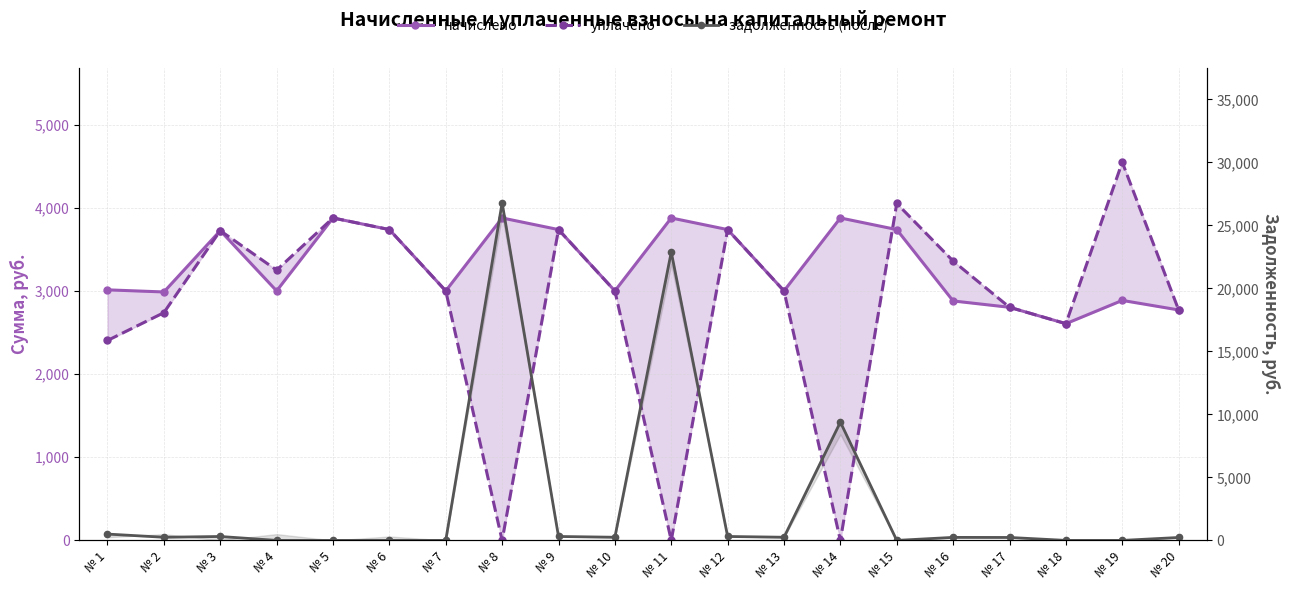

At № 19, list the series in order from largest to smallest.

уплачено, начислено, задолженность (после)